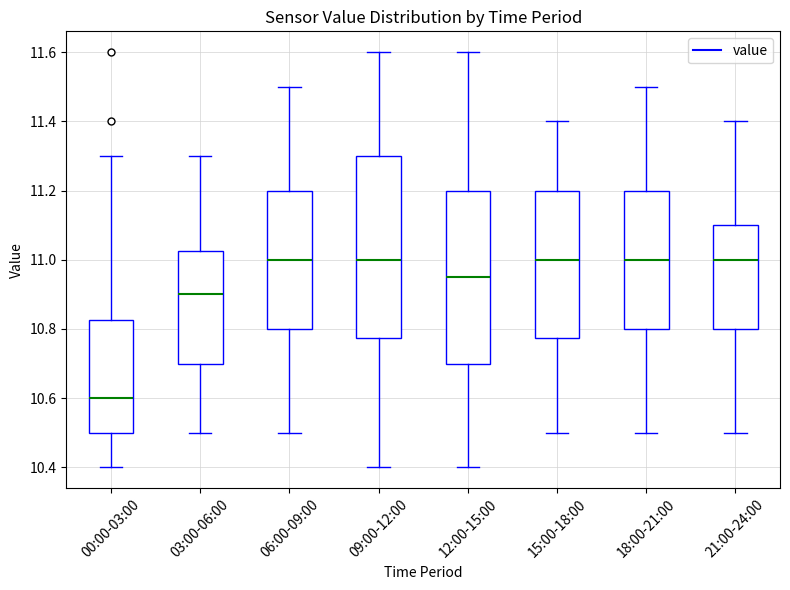

Which box is the tallest, from its lower edge to its upper edge?

09:00-12:00